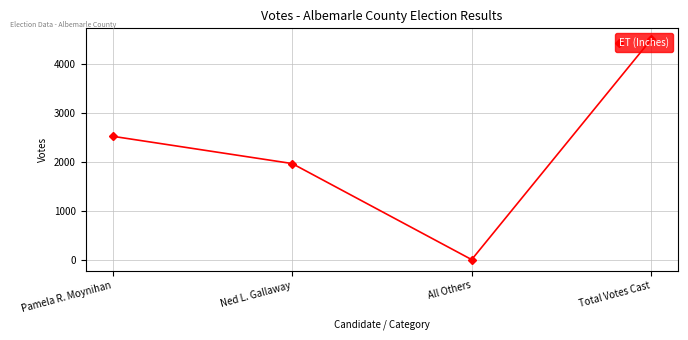

List the labels in order of value, largest first.

Total Votes Cast, Pamela R. Moynihan, Ned L. Gallaway, All Others